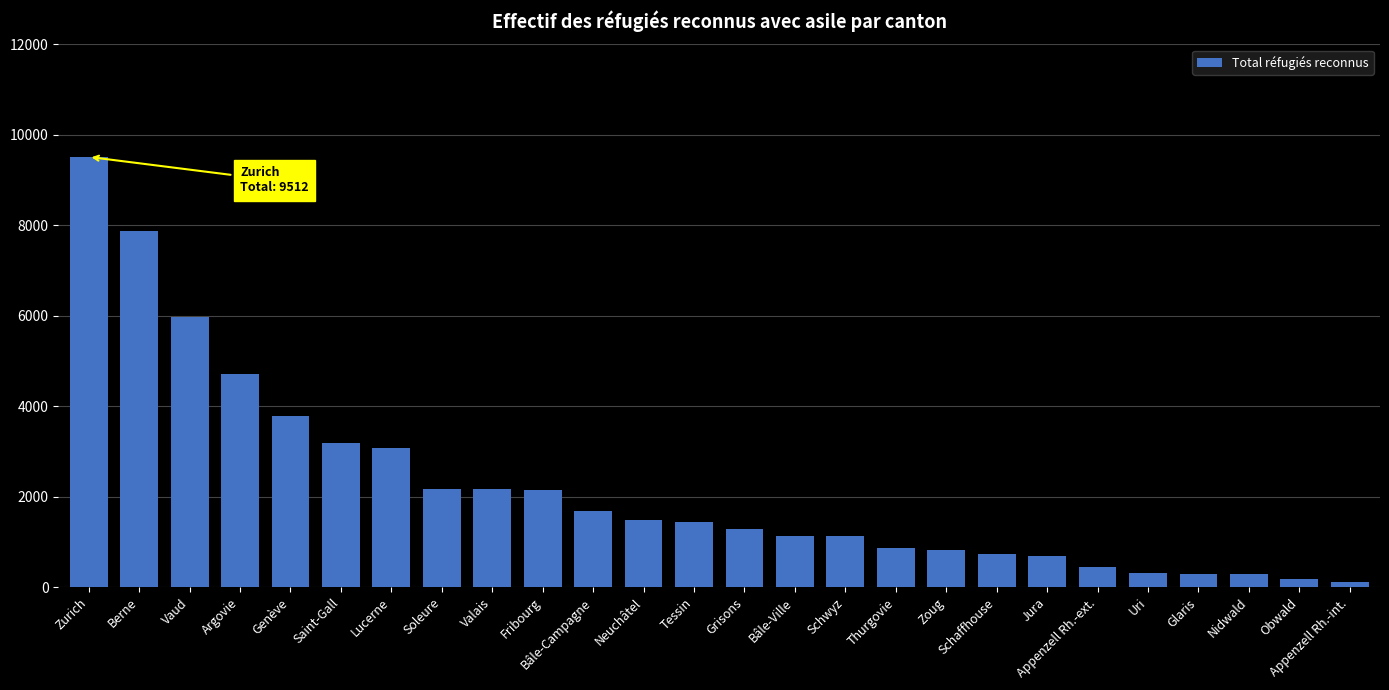

What is the ratio of the value at Vaud to the value at Glaris?

20.3